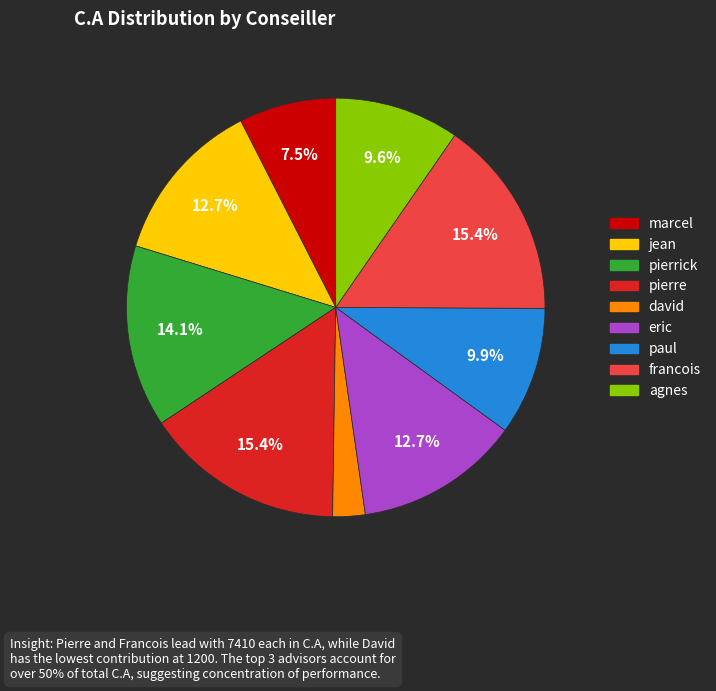

Is paul the majority of the pie?

No